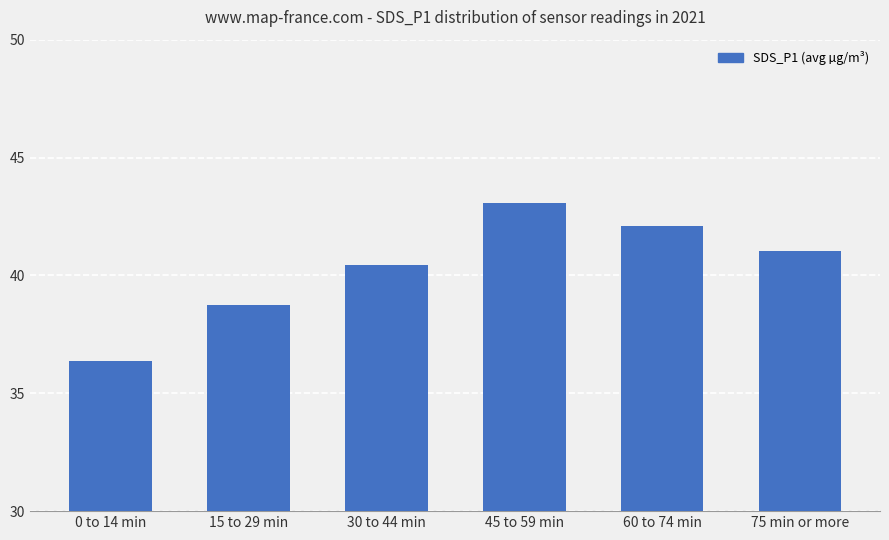

The chart shows a value of 15.3 at 15 to 29 min. True or false?

False